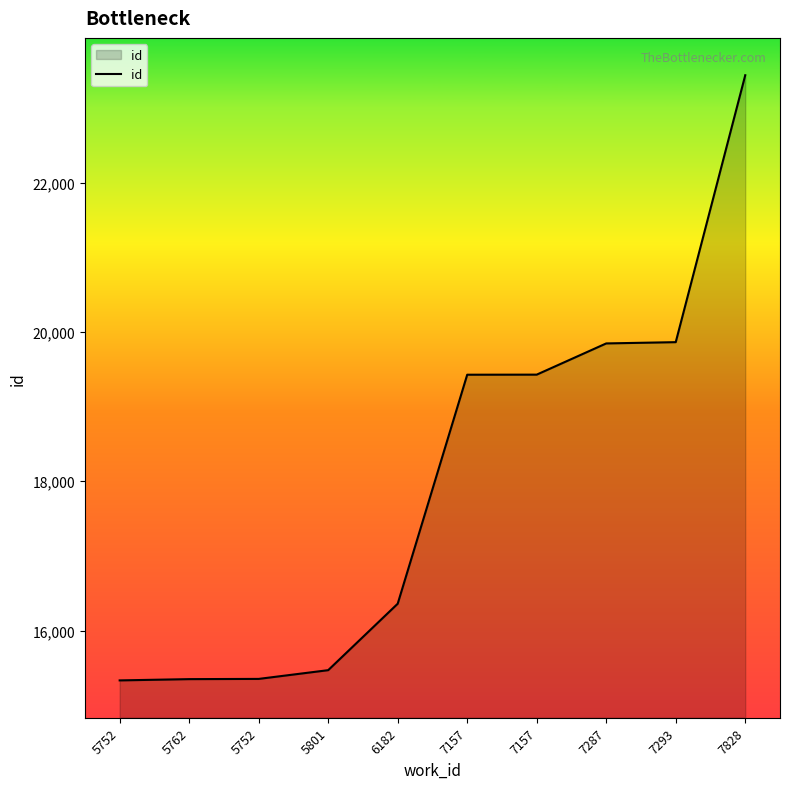

How many distinct data groups are displayed?

1